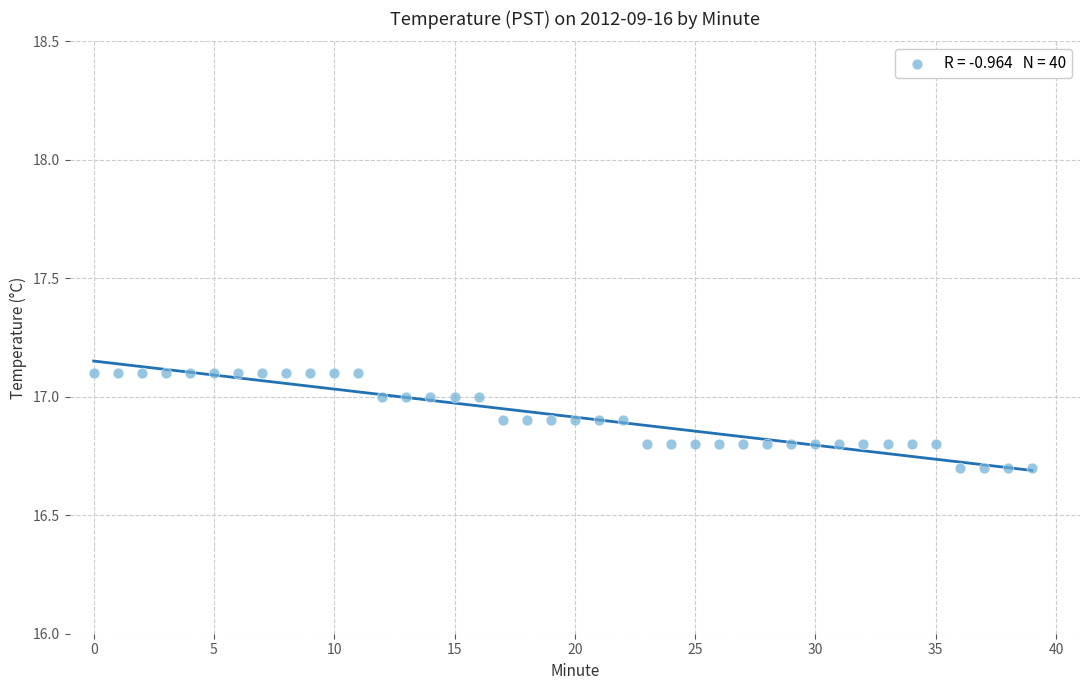

What is the range of Y values (max minus min)?

0.4